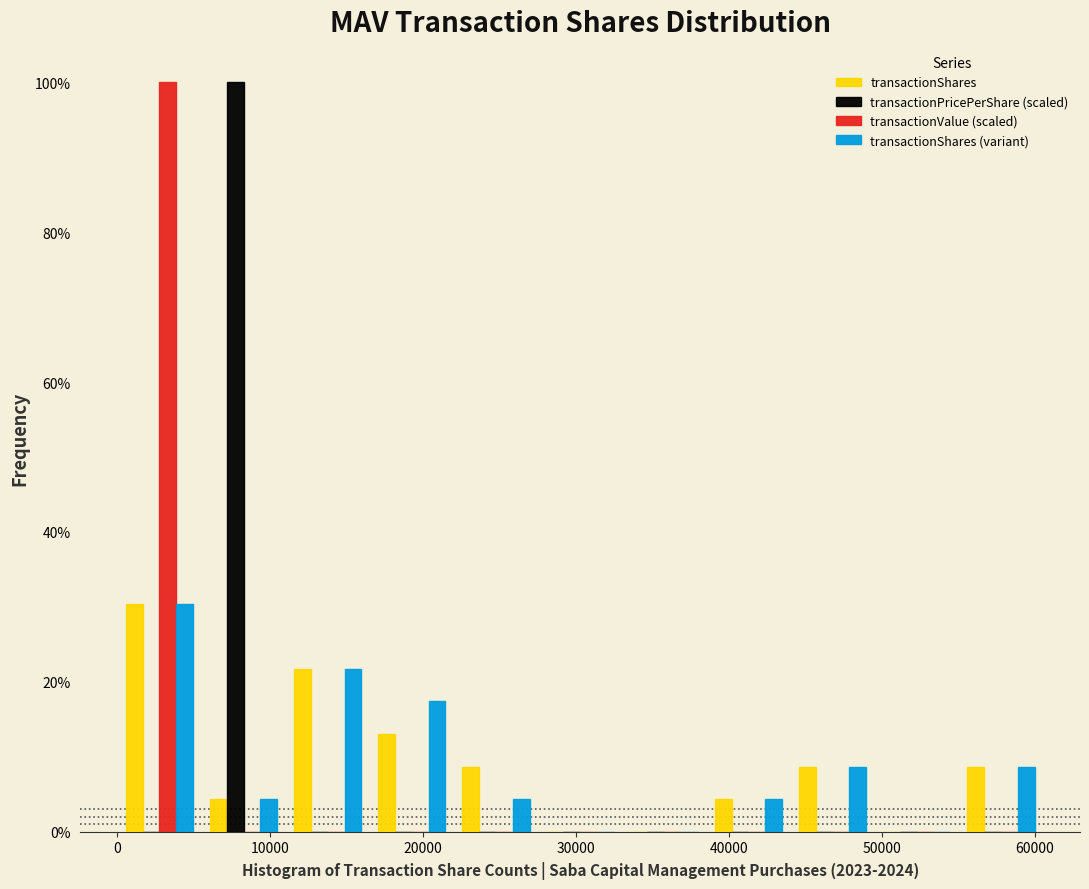

Reading left to right, list every range on the x-axis with the height of the bar of each series over it. Neither the bar edges nor the heights are printed on the chart, so give them approximately, as read against the axes.

0 to 6000: transactionShares=30	transactionPricePerShare (scaled)=0	transactionValue (scaled)=100	transactionShares (variant)=30
6000 to 11000: transactionShares=4	transactionPricePerShare (scaled)=100	transactionValue (scaled)=0	transactionShares (variant)=4
11000 to 17000: transactionShares=22	transactionPricePerShare (scaled)=0	transactionValue (scaled)=0	transactionShares (variant)=22
17000 to 22000: transactionShares=14	transactionPricePerShare (scaled)=0	transactionValue (scaled)=0	transactionShares (variant)=18
22000 to 28000: transactionShares=8	transactionPricePerShare (scaled)=0	transactionValue (scaled)=0	transactionShares (variant)=4
28000 to 33000: transactionShares=0	transactionPricePerShare (scaled)=0	transactionValue (scaled)=0	transactionShares (variant)=0
33000 to 39000: transactionShares=0	transactionPricePerShare (scaled)=0	transactionValue (scaled)=0	transactionShares (variant)=0
39000 to 44000: transactionShares=4	transactionPricePerShare (scaled)=0	transactionValue (scaled)=0	transactionShares (variant)=4
44000 to 50000: transactionShares=8	transactionPricePerShare (scaled)=0	transactionValue (scaled)=0	transactionShares (variant)=8
50000 to 55000: transactionShares=0	transactionPricePerShare (scaled)=0	transactionValue (scaled)=0	transactionShares (variant)=0
55000 to 61000: transactionShares=8	transactionPricePerShare (scaled)=0	transactionValue (scaled)=0	transactionShares (variant)=8